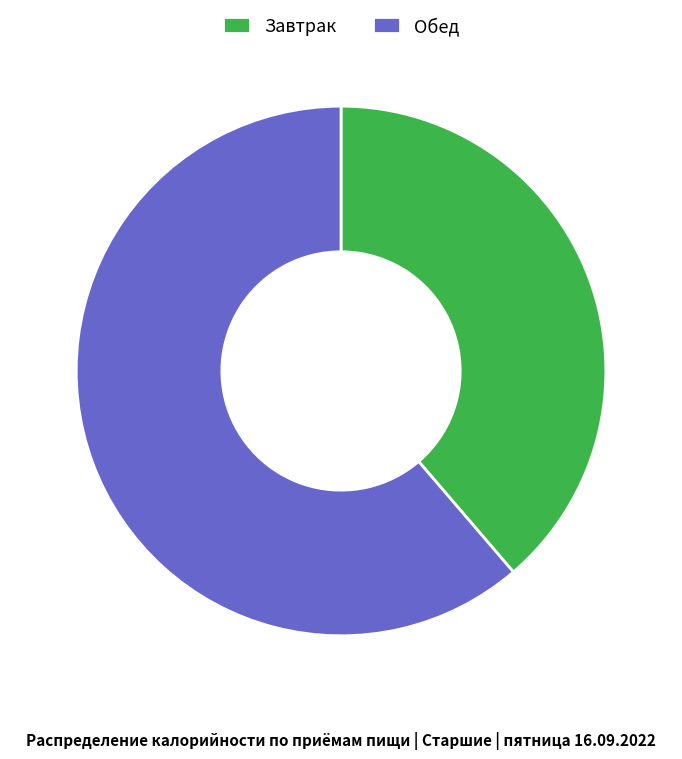

Approximately how many times larger is the value at Обед compared to Завтрак?

1.6